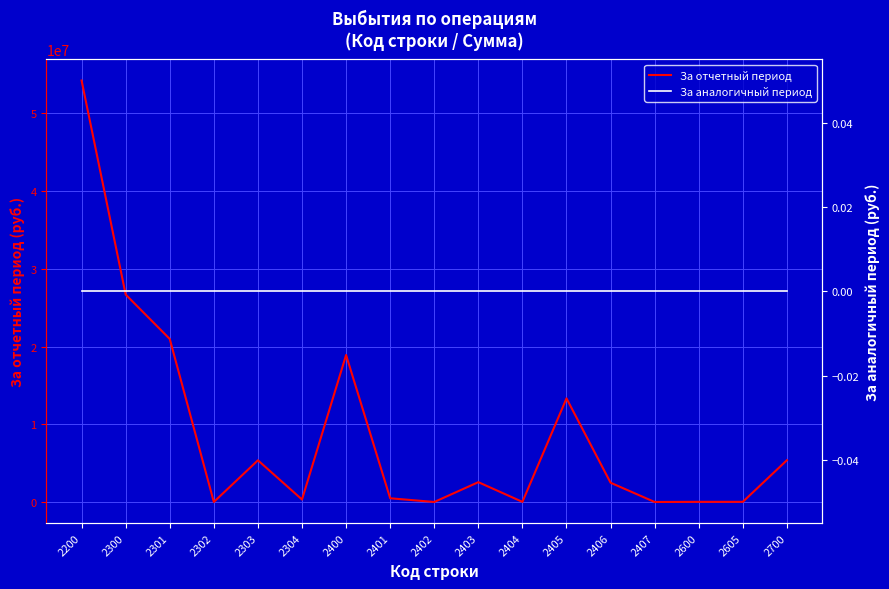

Which series changed the most between 2300 and 2404?

За отчетный период